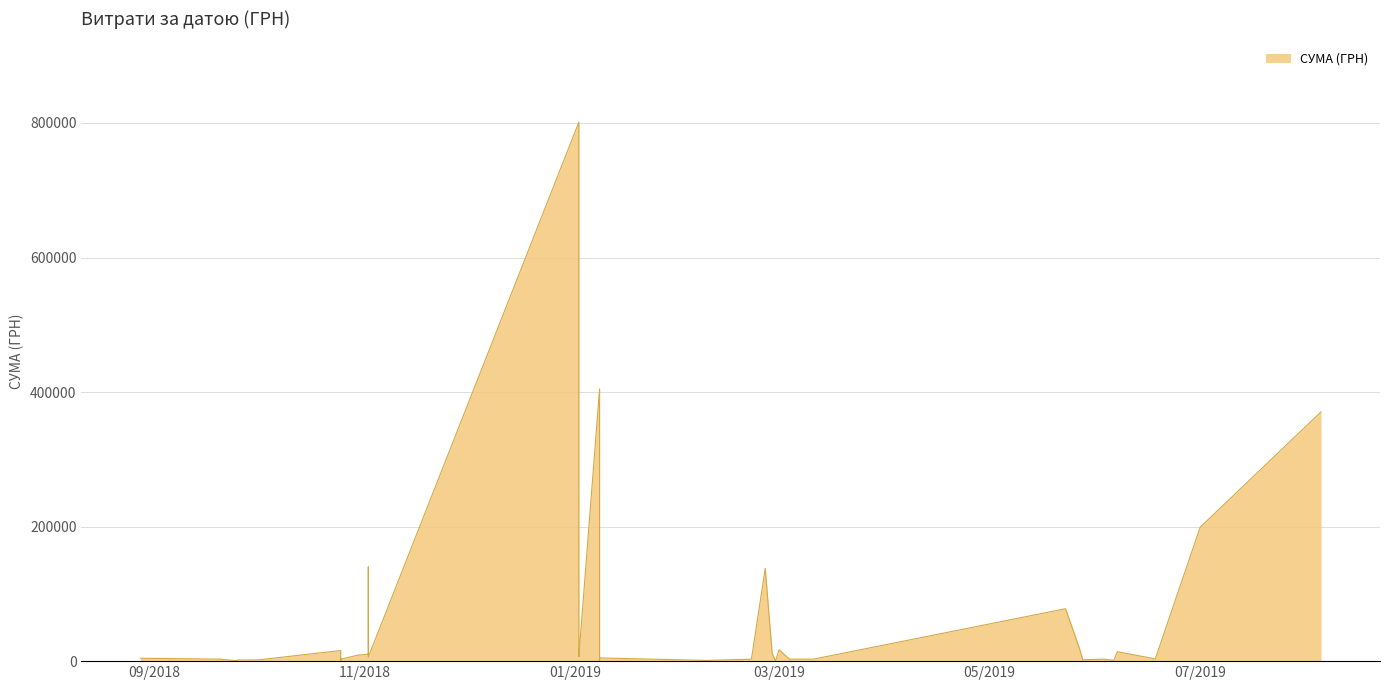

What is the ratio of the value at 25.02.2019 to the value at 11.03.2019?

46.0